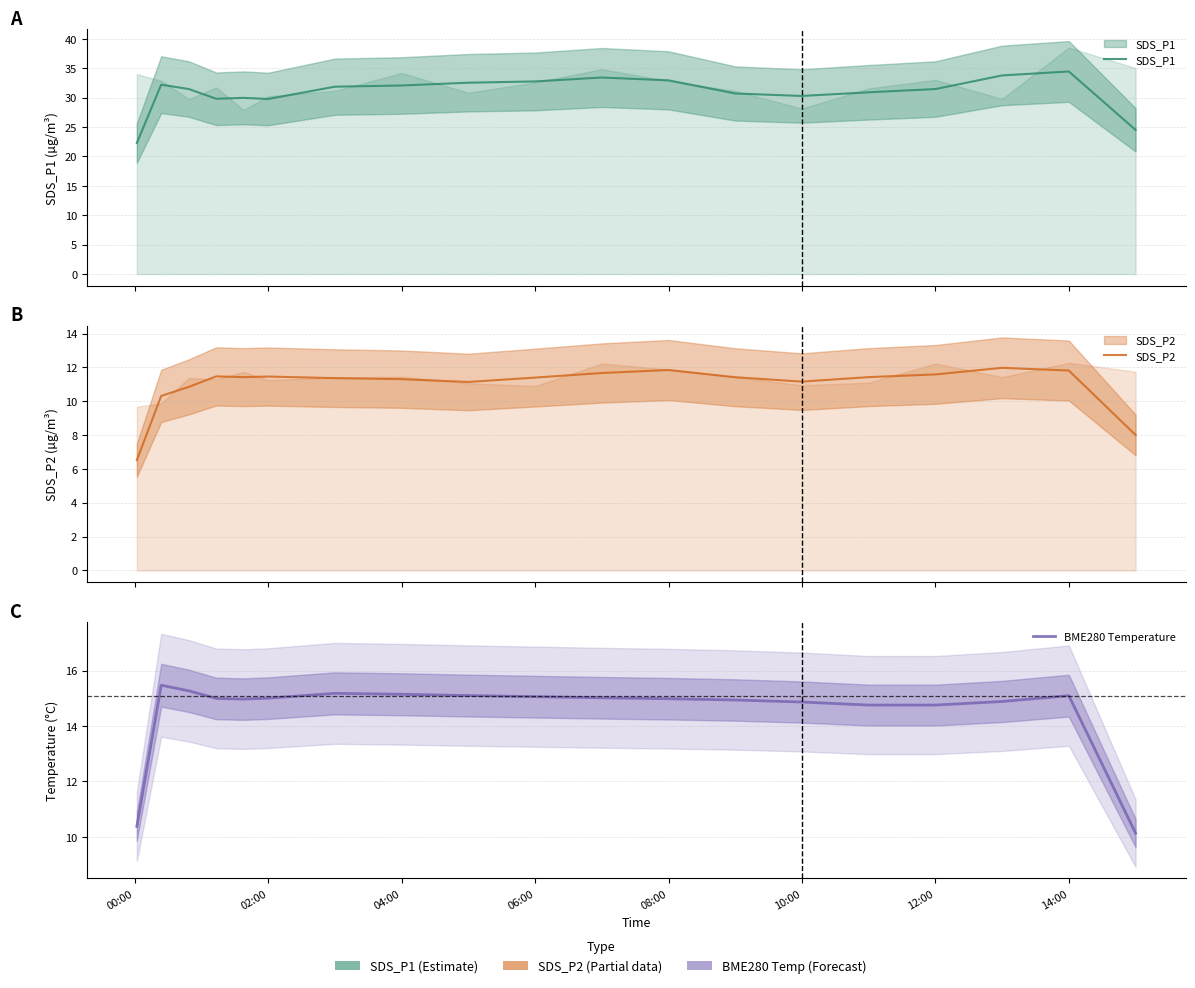

Does the chart have visible grid lines?

Yes